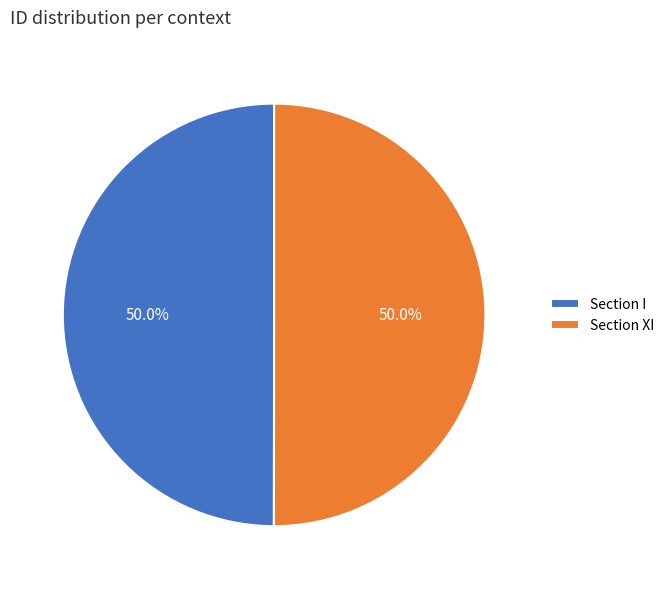

What is the ratio of the value at Section I to the value at Section XI?

1.0